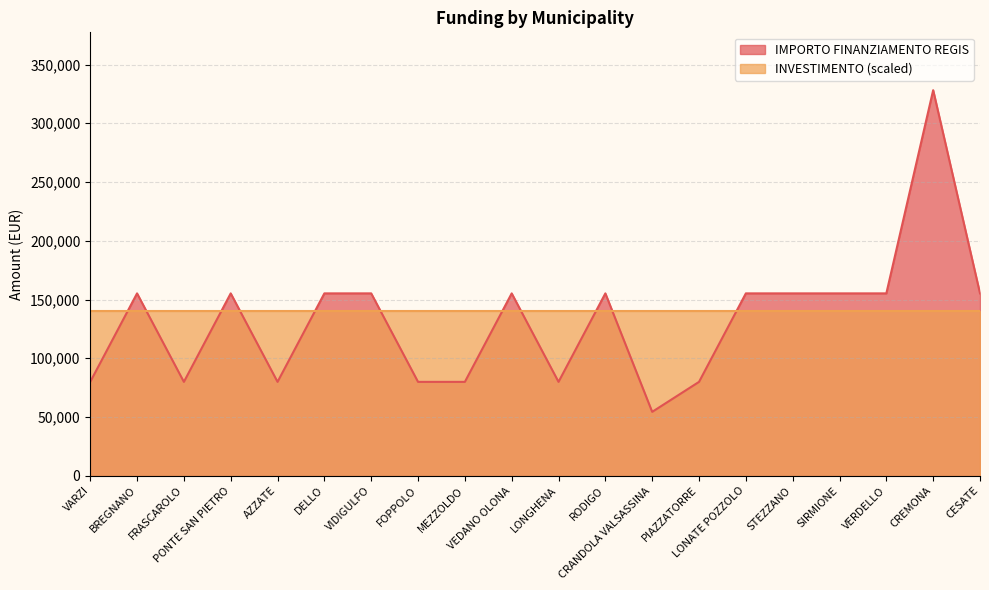

What is the smallest value displayed?

54412